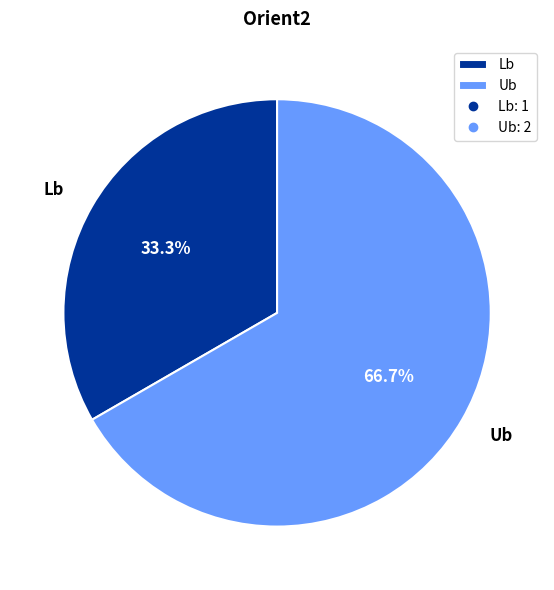

Which slice represents more than half of the pie?

Ub